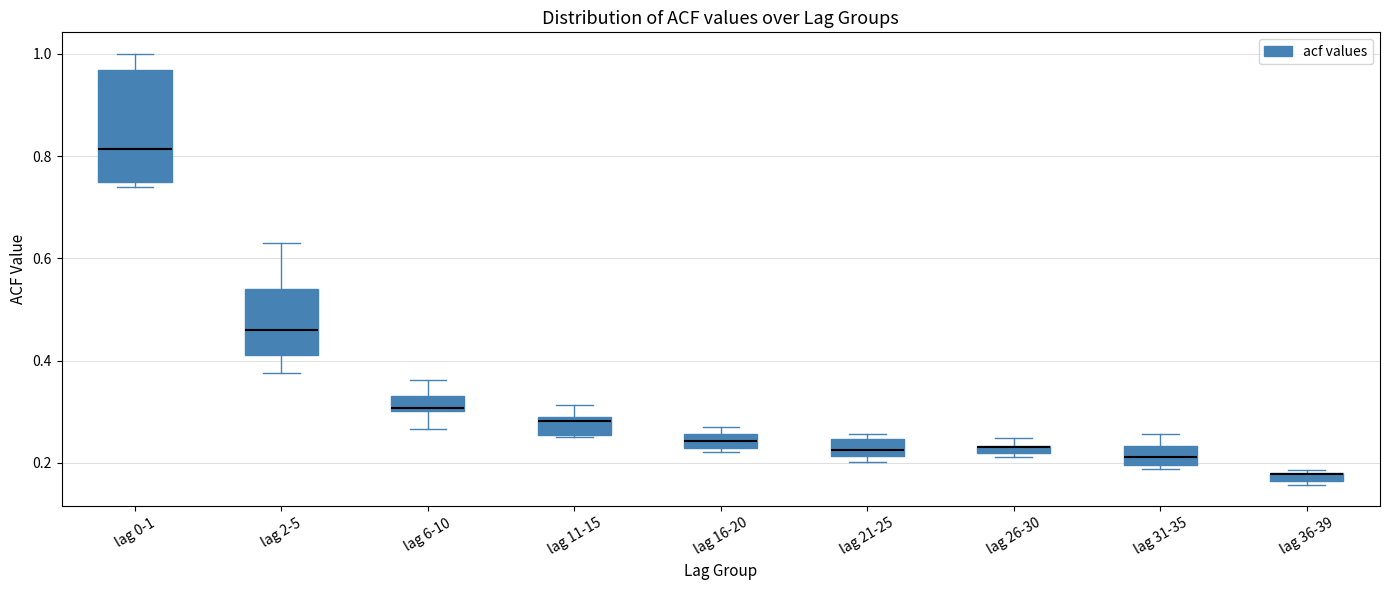

Where is the lower edge of the box for lag 21-25 on the y-axis? The values are not printed on the chart, so give them approximately, as read against the axis.

0.22